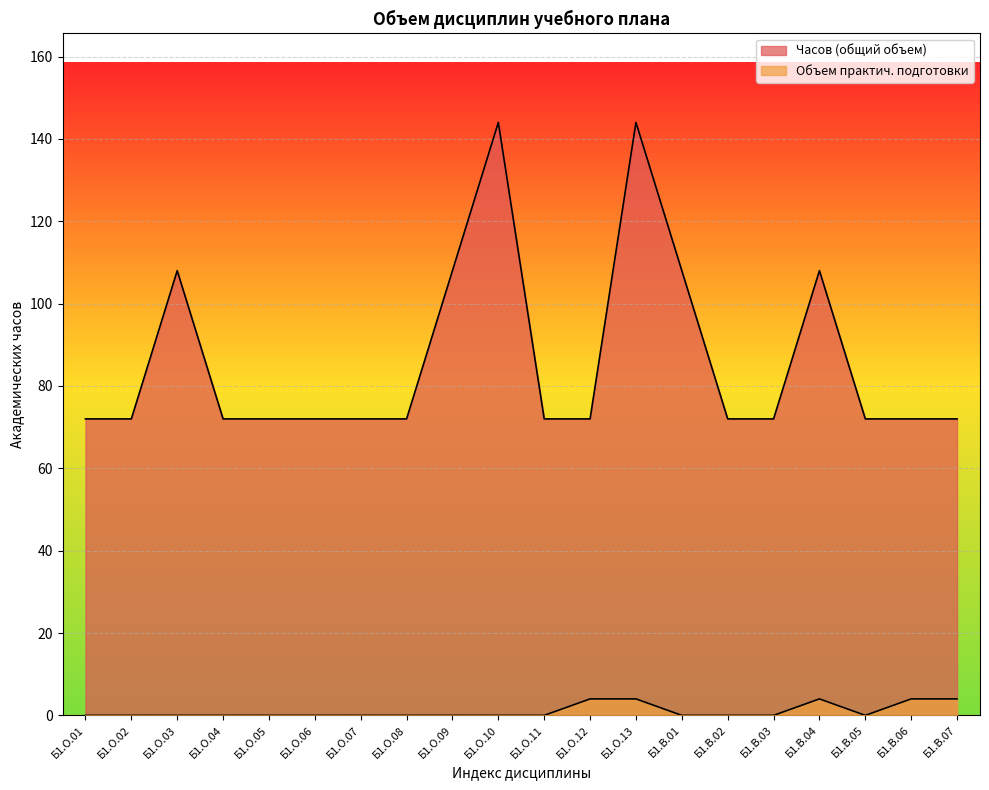

How many lines are shown in the chart?

2